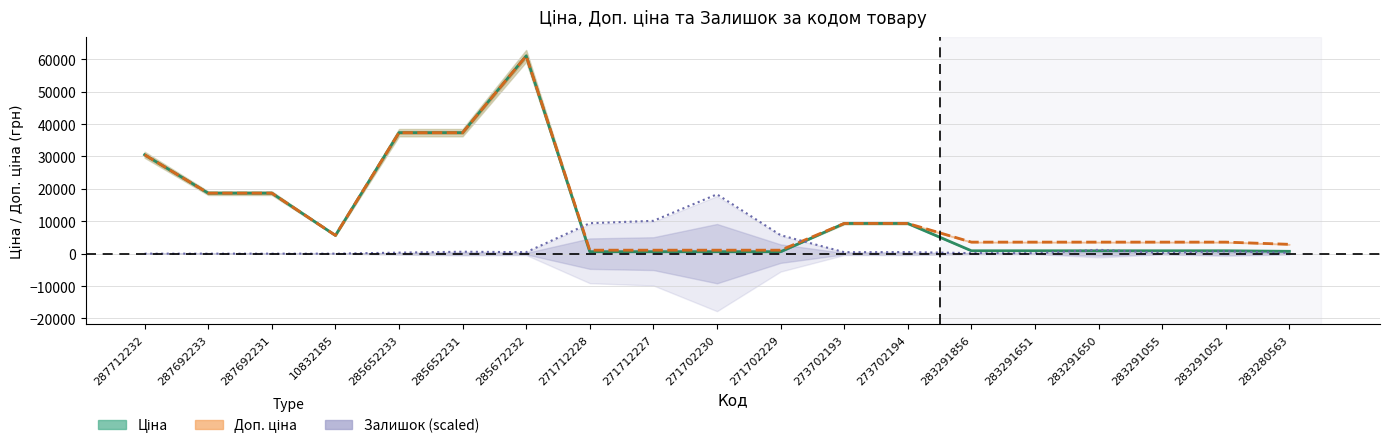

What is the spread (max minus min) of values at 285672232?

60573.4